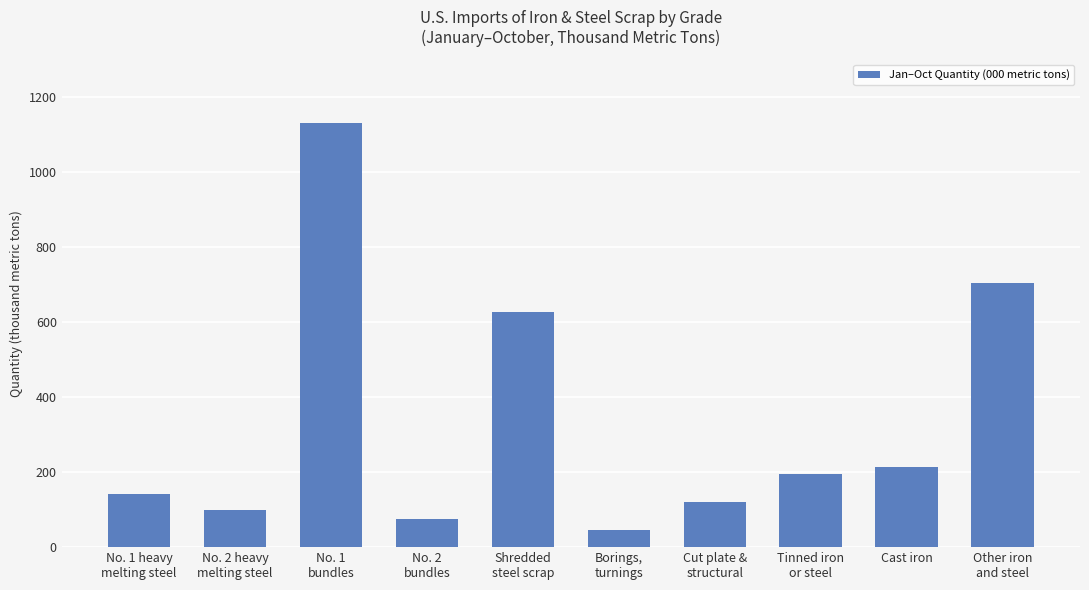

Where is the data nearest to the value 587?

Shredded
steel scrap